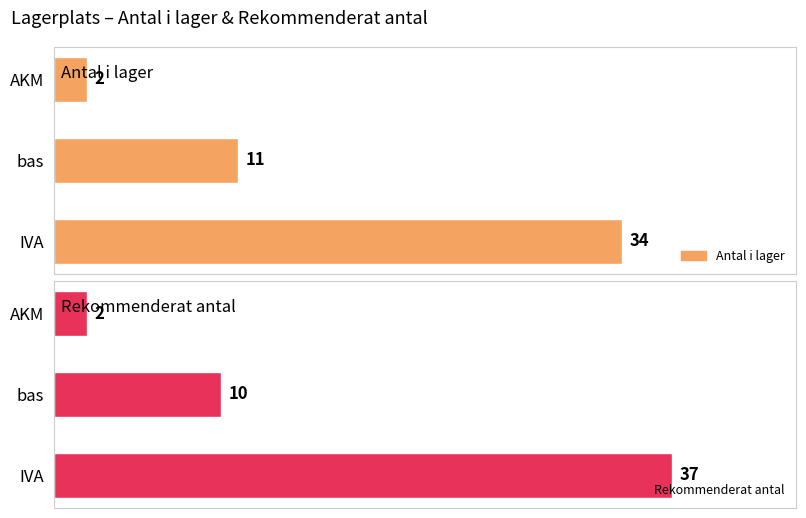

How many data points in Rekommenderat antal are above 10?

1